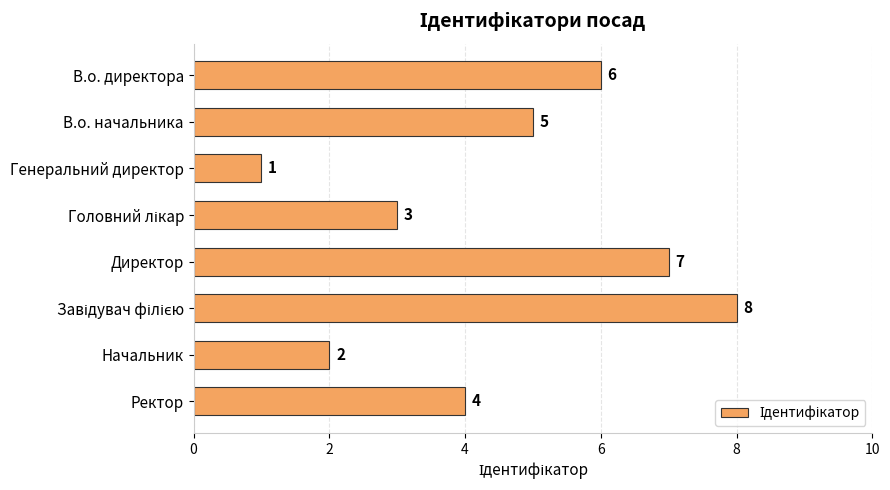

What is the label of the 3rd bar from the top?

Генеральний директор